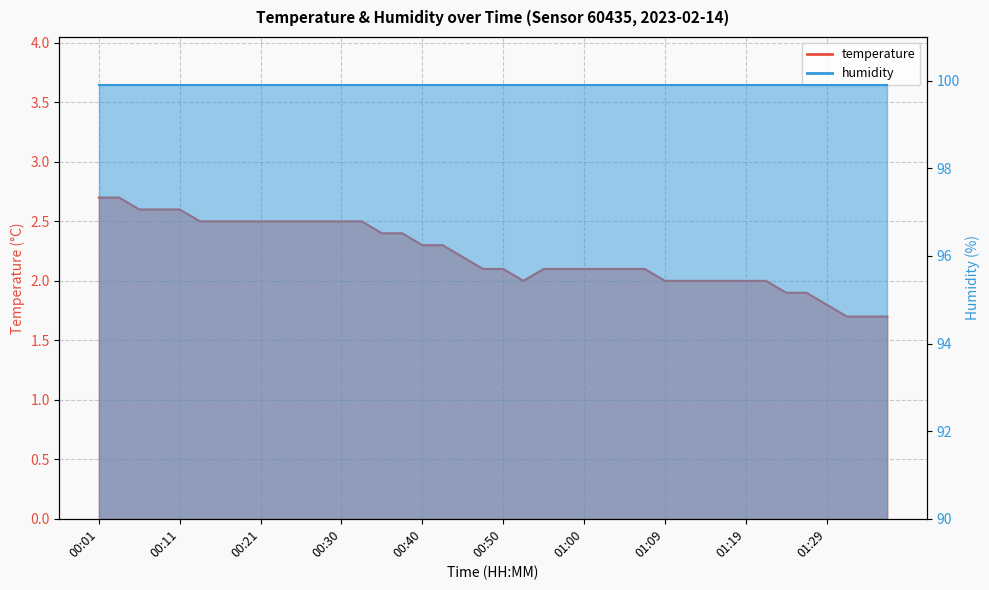

What is the change in value from 00:40 to 01:29?

-0.5